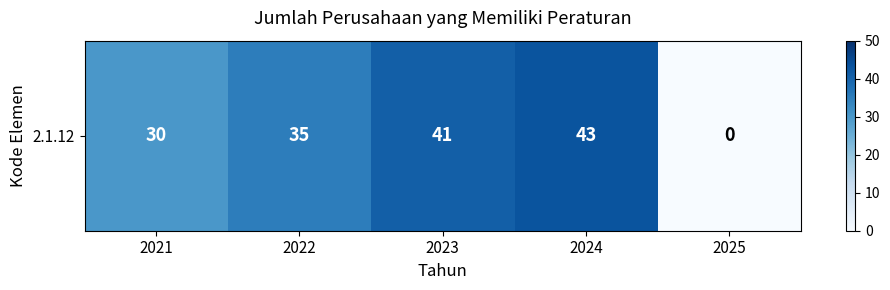

Is it true that the value at 2021 is 14?

False